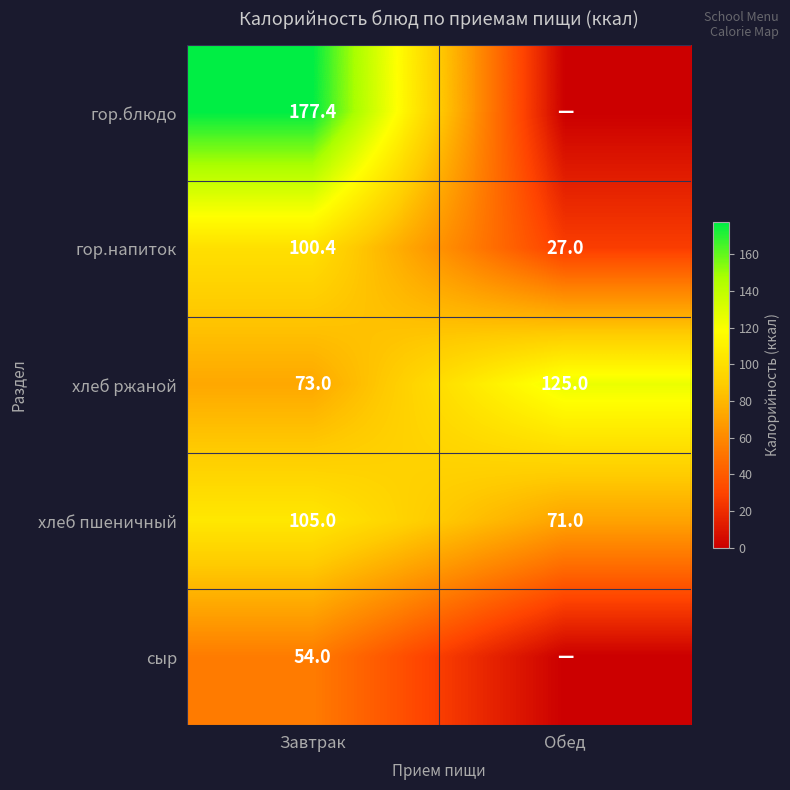

At which label is гор.напиток closest to 63?

Обед